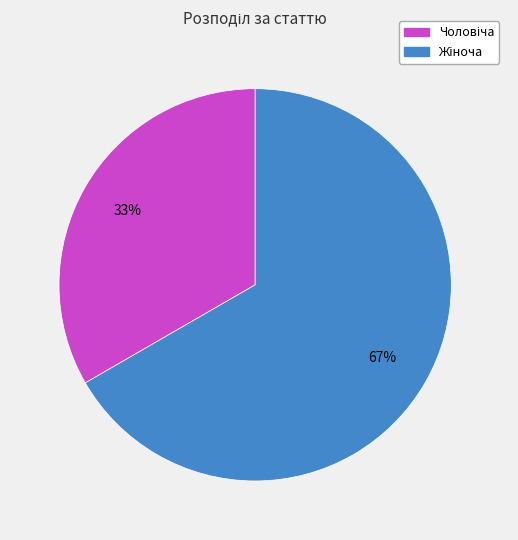

Is there a majority slice in this chart?

Yes